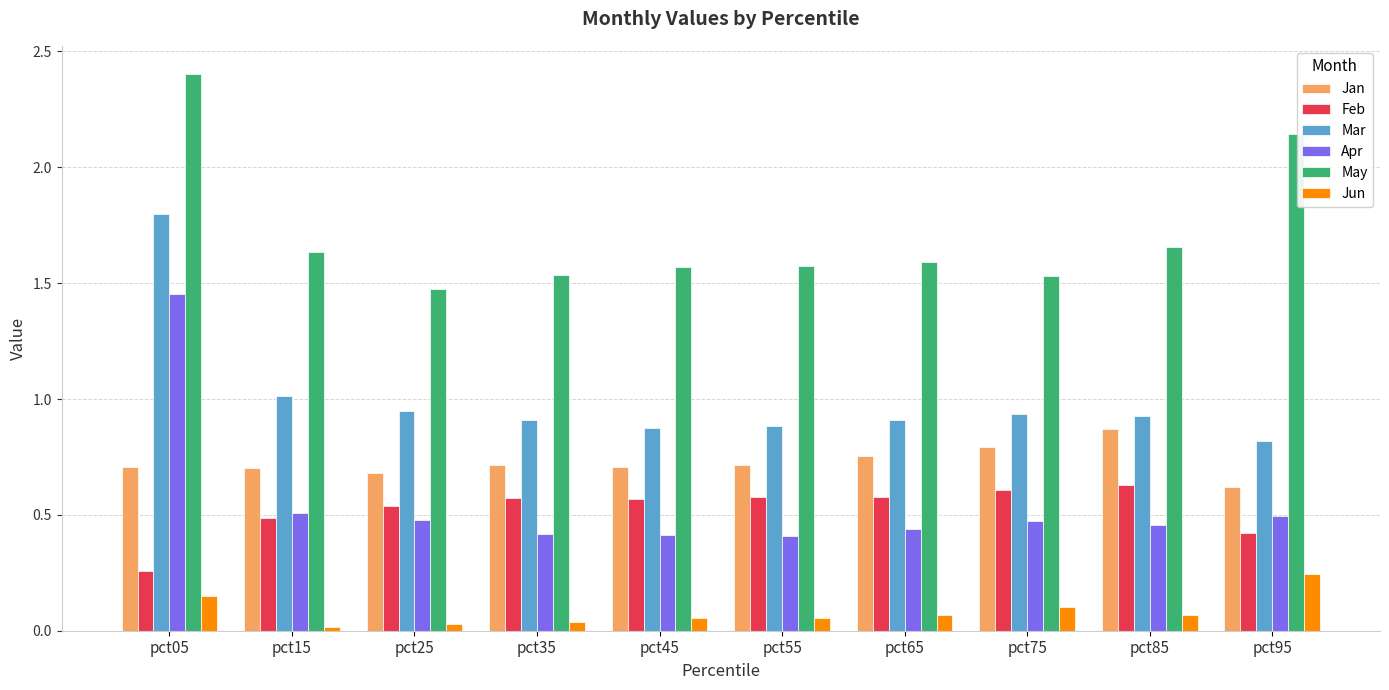

The Mar series shows 0.6 at pct85. True or false?

False